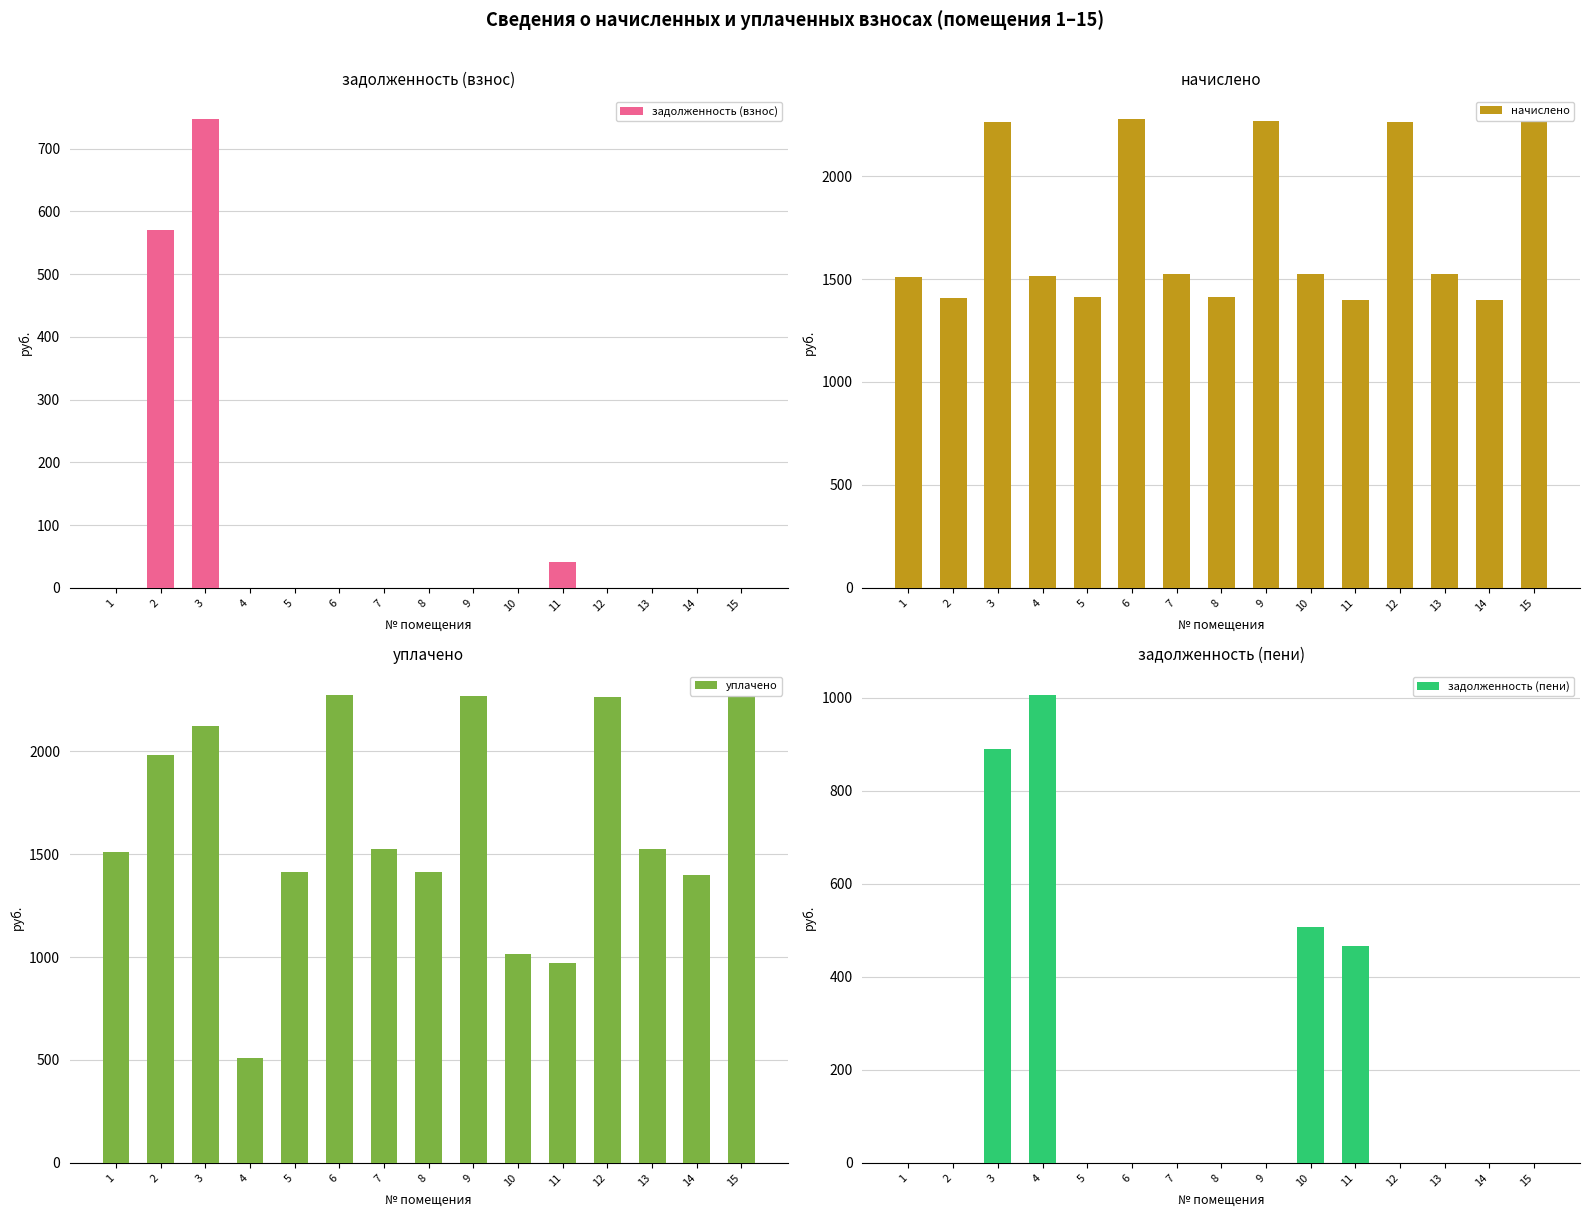

What is the sum of all начислено values?

25956.6